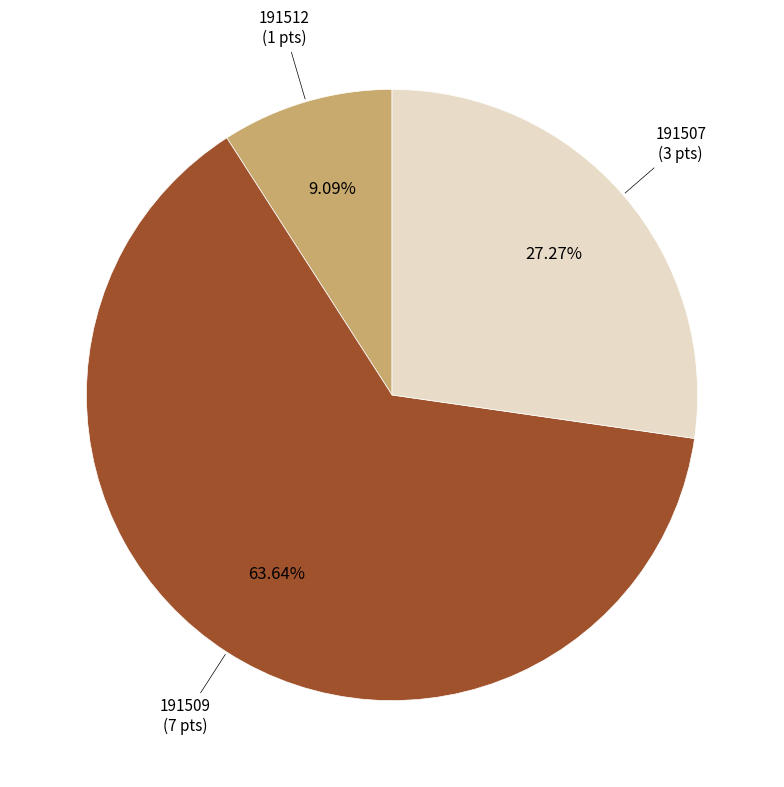

Does any single category account for the majority?

Yes